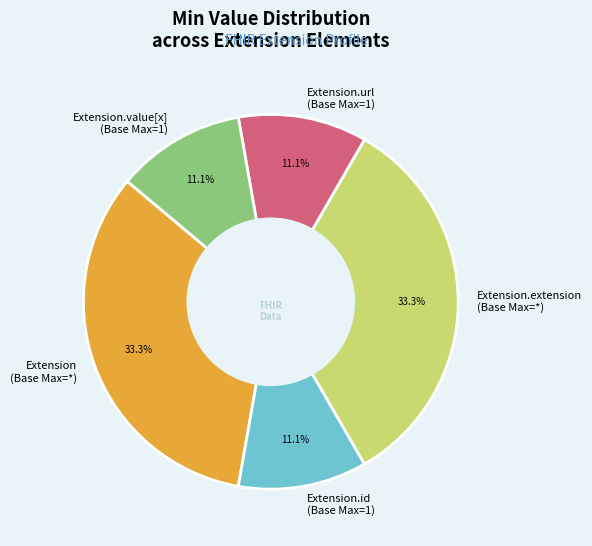

Does any single category account for the majority?

No